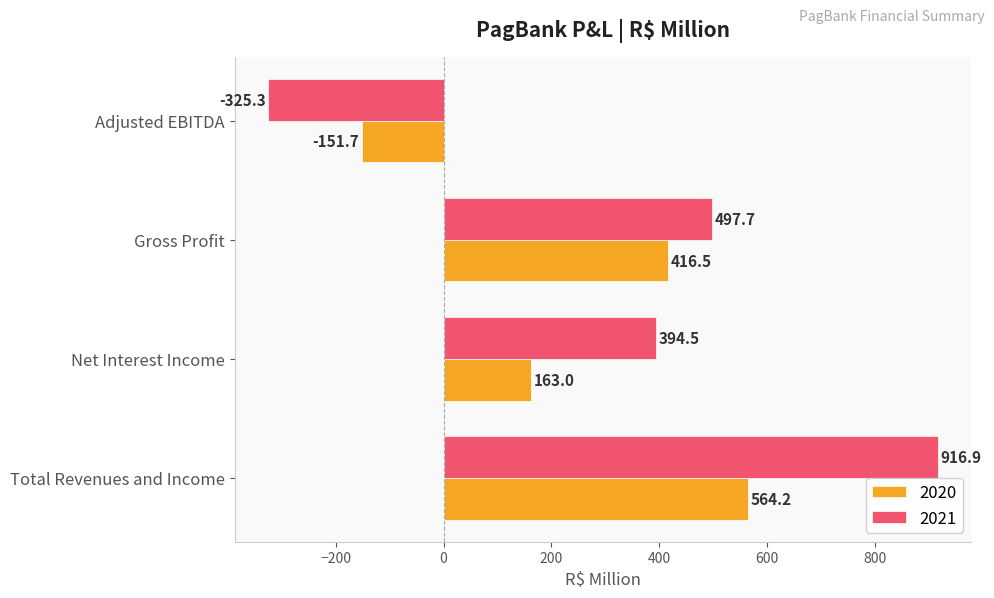

List the series in order of their overall mean, highest first.

2021, 2020